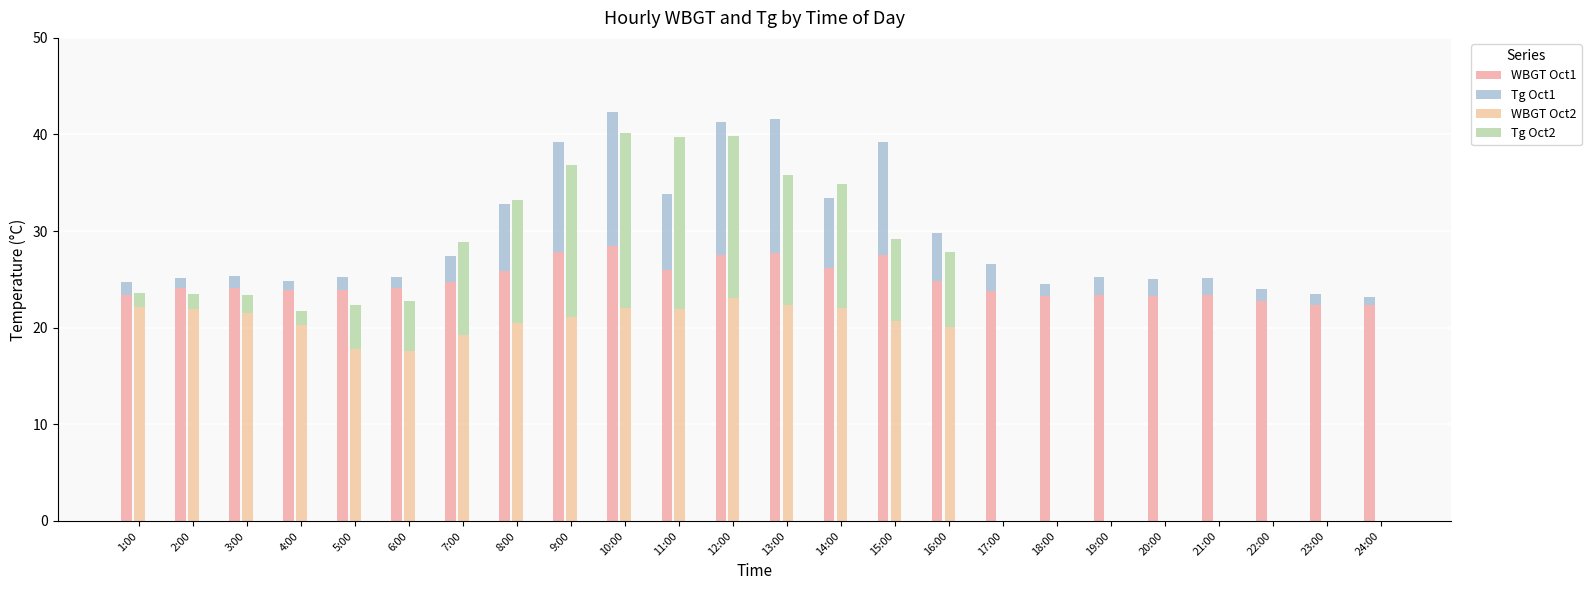

At how many categories does at least one series exceed 24?

13